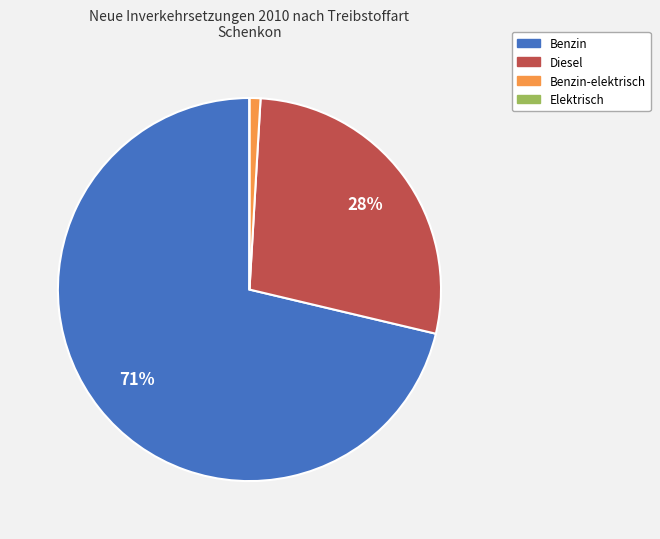

Does any single category account for the majority?

Yes